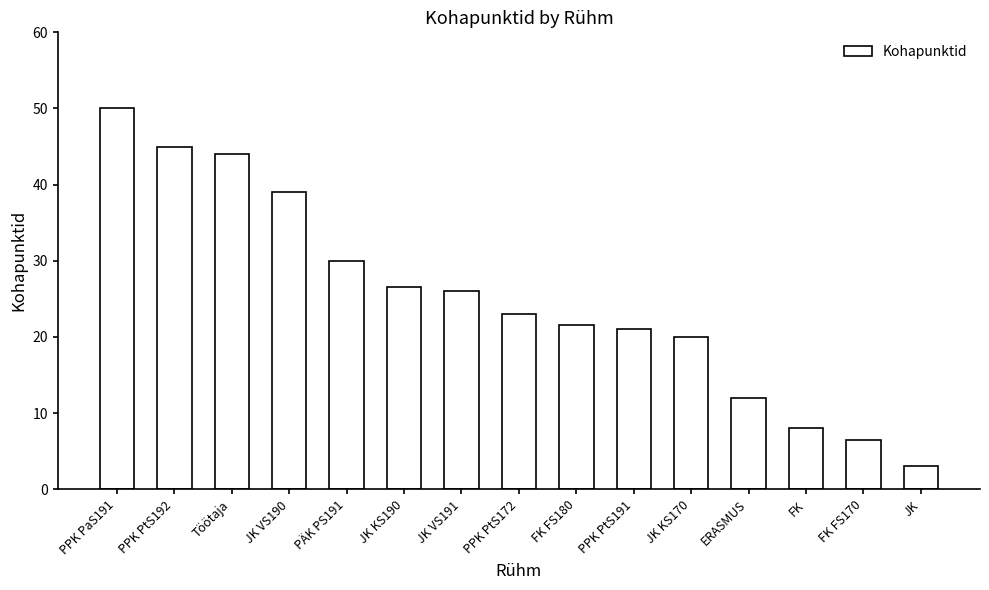

At which label is the value closest to 26?

JK VS191